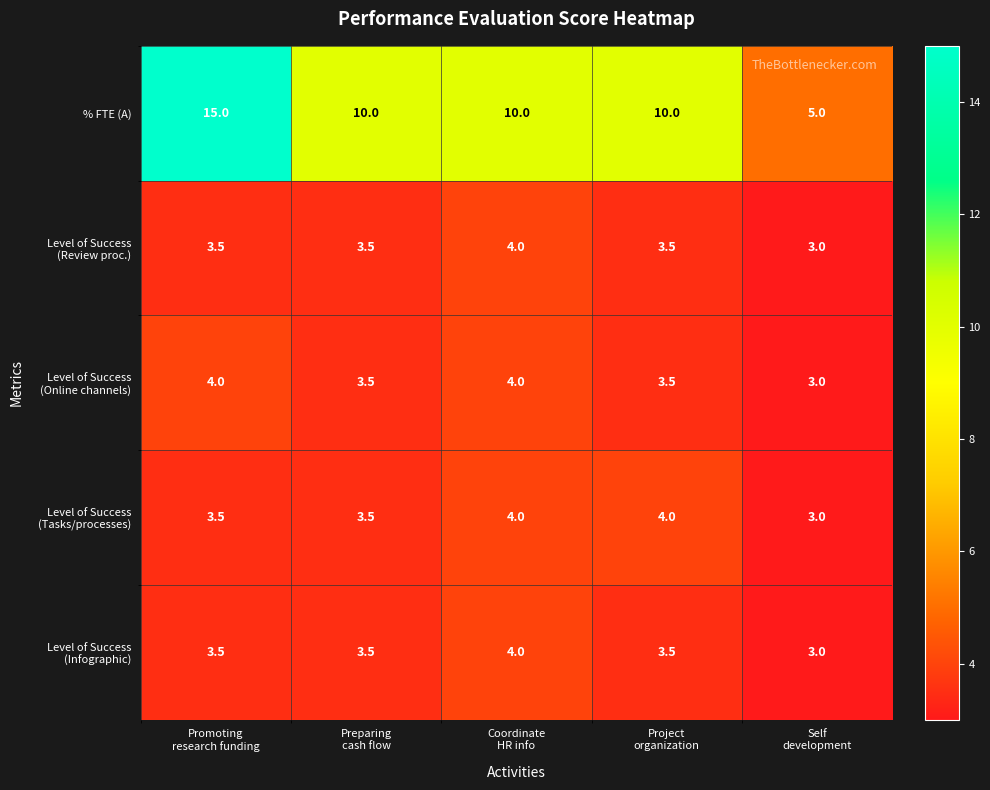

What is the minimum value for % FTE (A)?

5.0